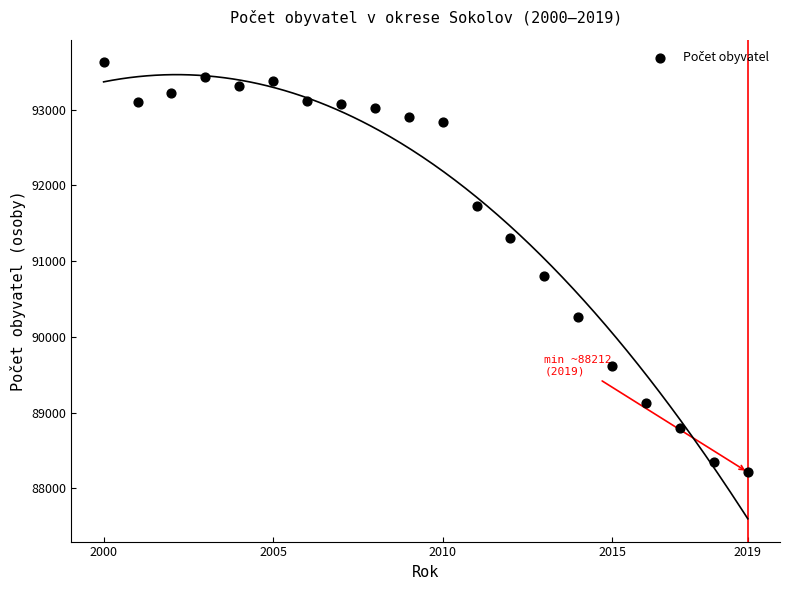

What Y value in the scatter plot is closest to 90918?

90801